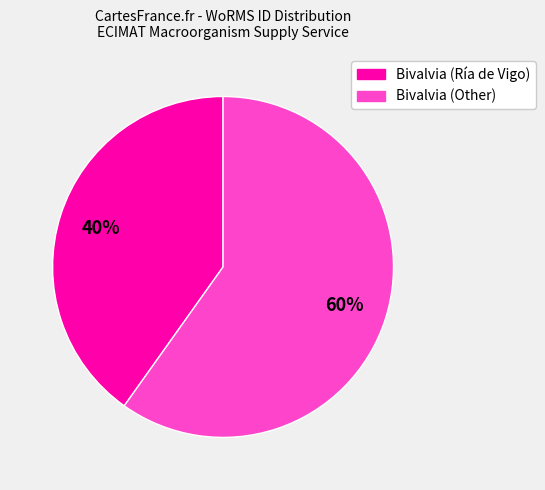

Is there a majority slice in this chart?

Yes